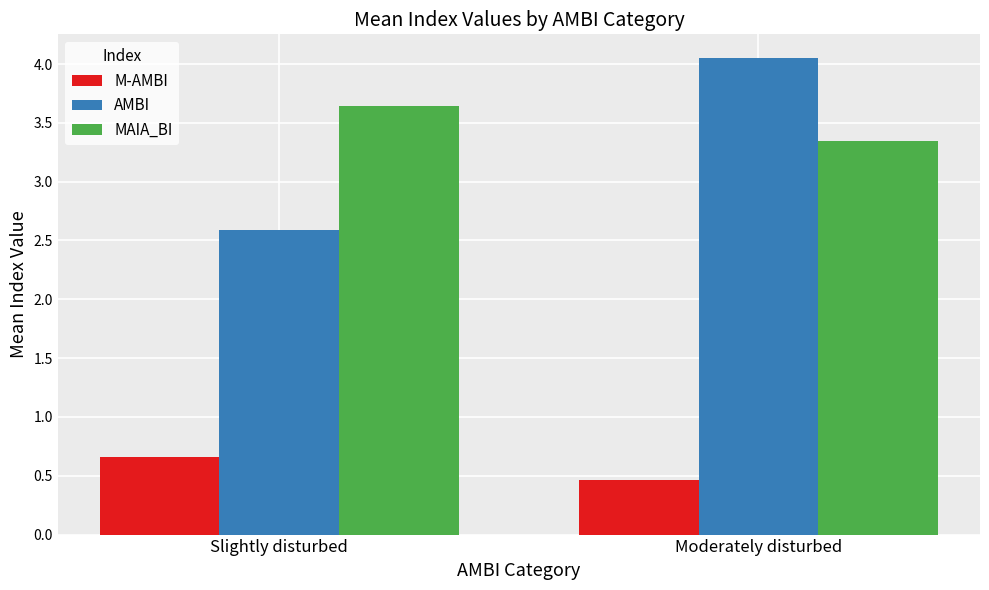

What is the approximate value of AMBI at Slightly disturbed?

2.6